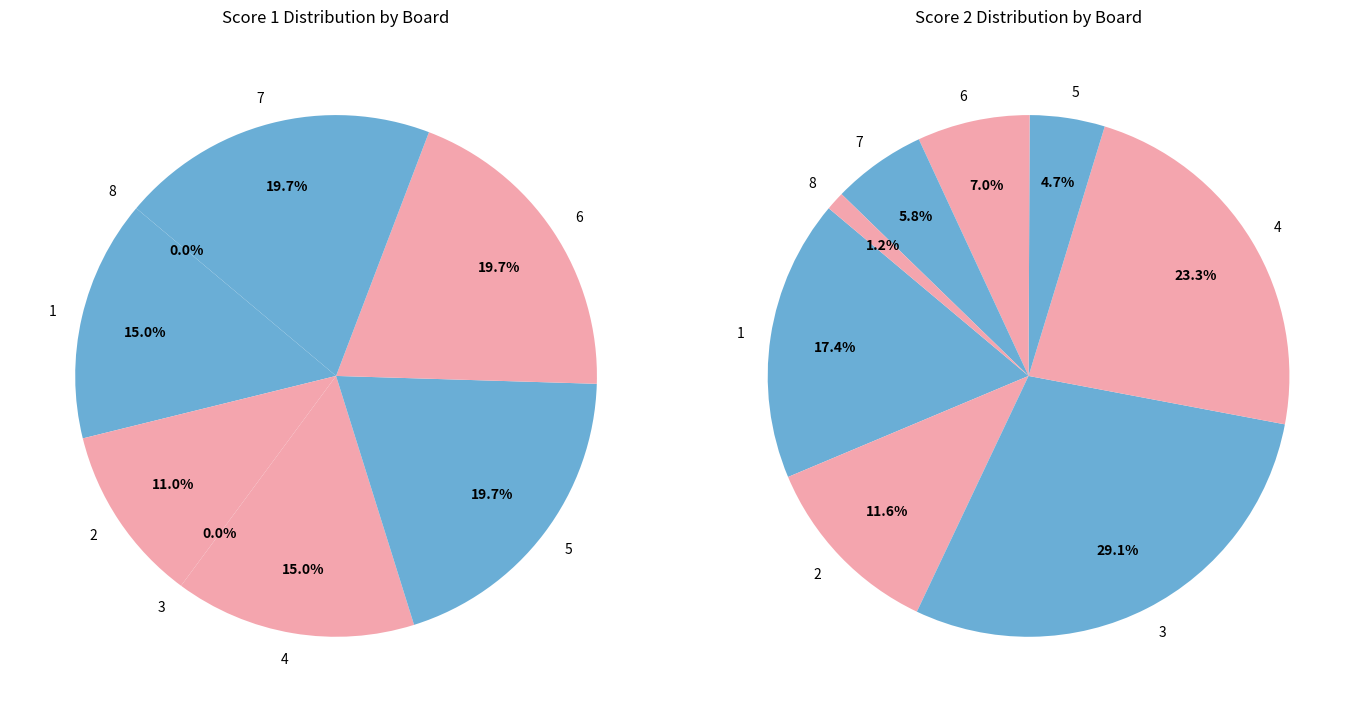

Combined, what portion of the pie is 6 and 3?

19.7%